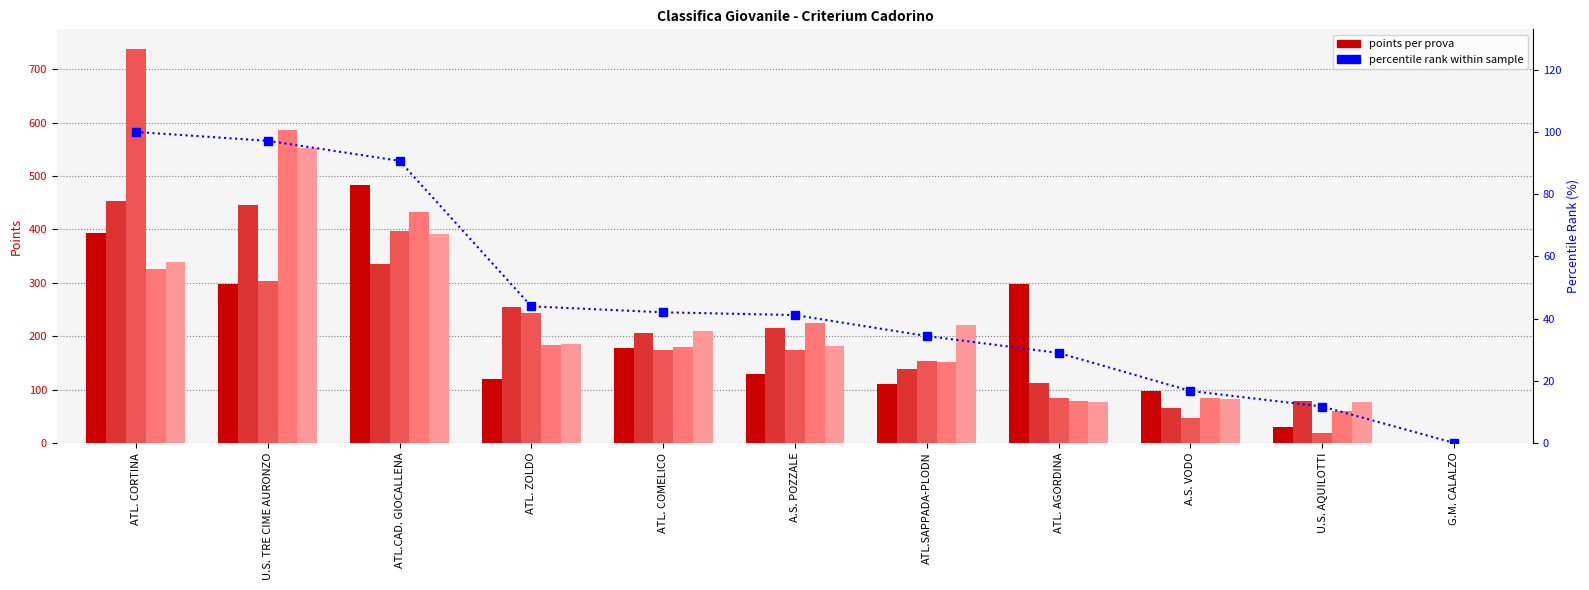

What is the value of the 4^ PROVA bar at the 10th from the left?

59.0